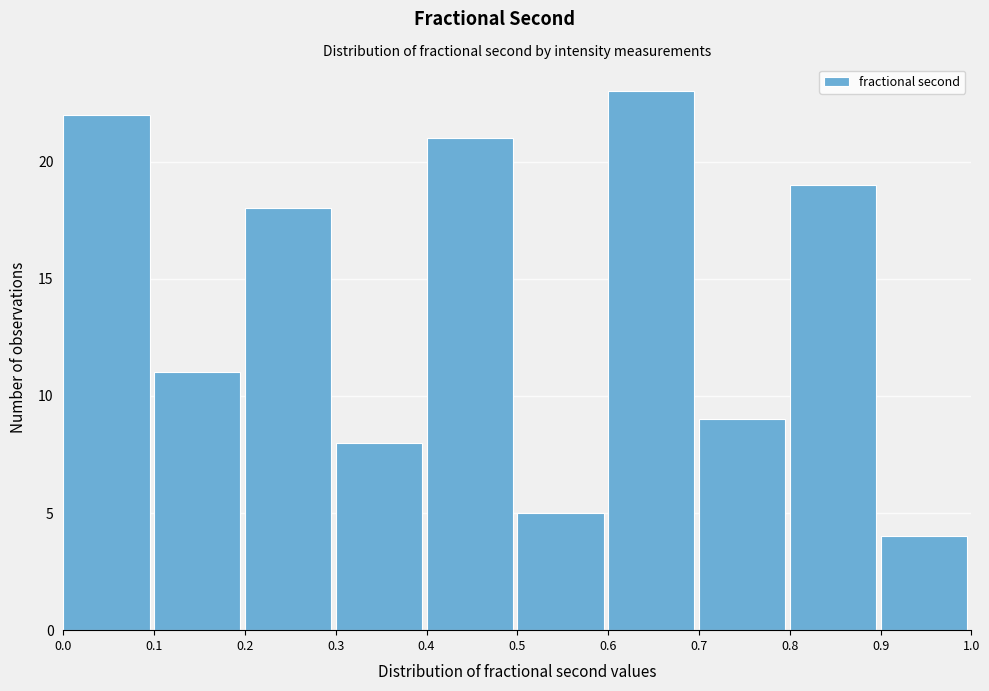

Reading left to right, transcribe this chart: for each bar, give the range it covers on the x-axis and its height. The values are not printed on the chart, so give them approximately, as read against the axis.

0.0 to 0.1: 22
0.1 to 0.2: 11
0.2 to 0.3: 18
0.3 to 0.4: 8
0.4 to 0.5: 21
0.5 to 0.6: 5
0.6 to 0.7: 23
0.7 to 0.8: 9
0.8 to 0.9: 19
0.9 to 1.0: 4